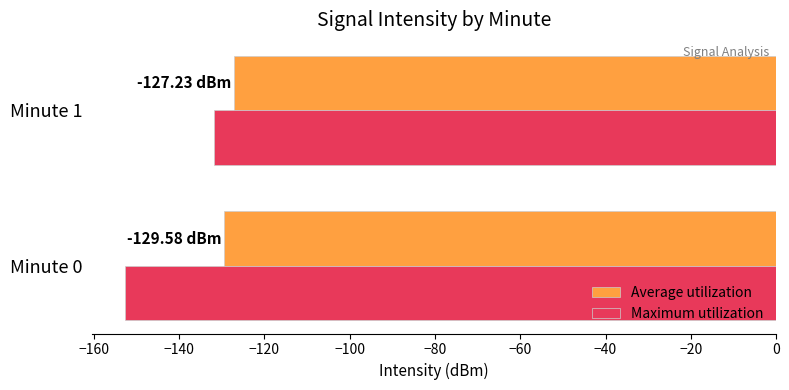

Which series has the widest spread of values?

Maximum utilization